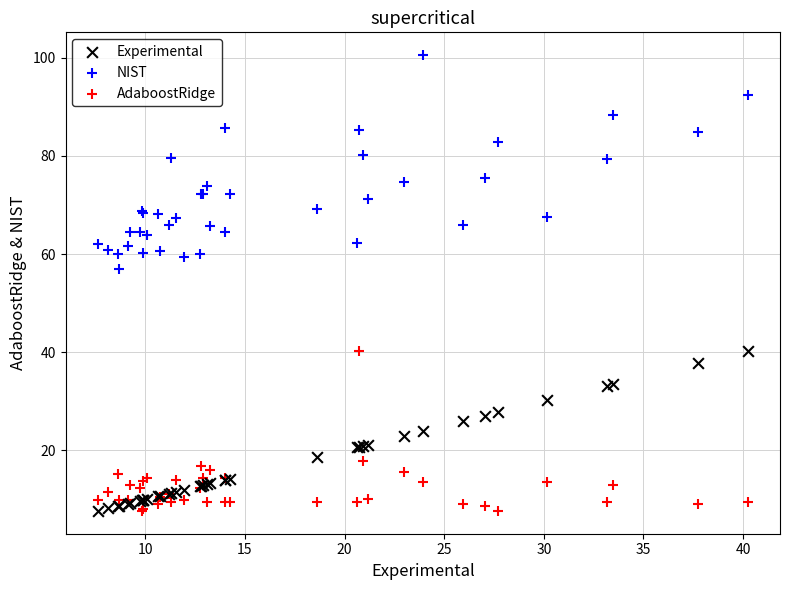

Across all series, what Y value is closest to 54?

56.9